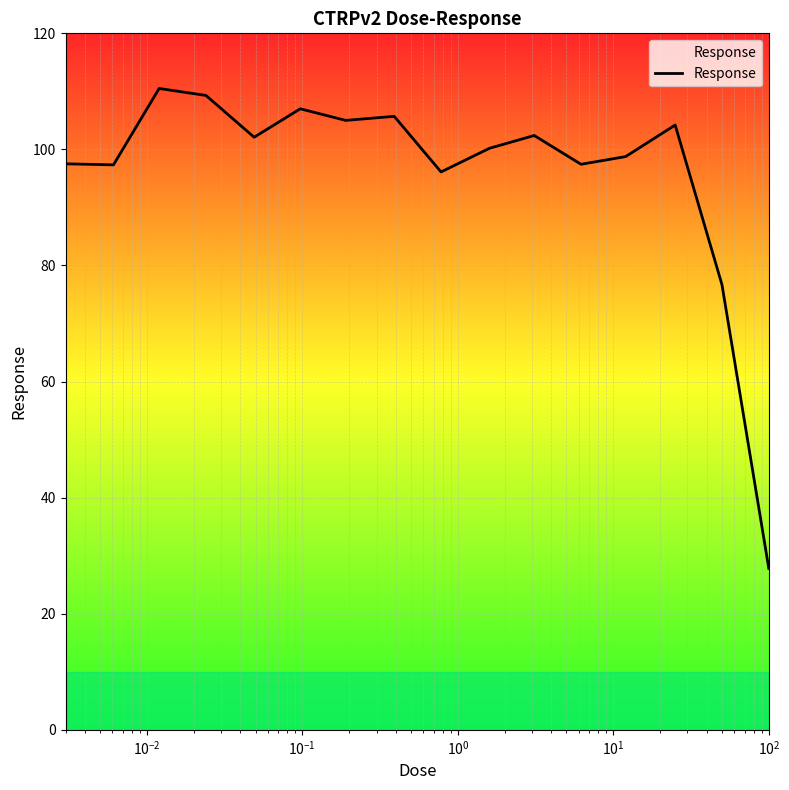

Does the chart have visible grid lines?

Yes